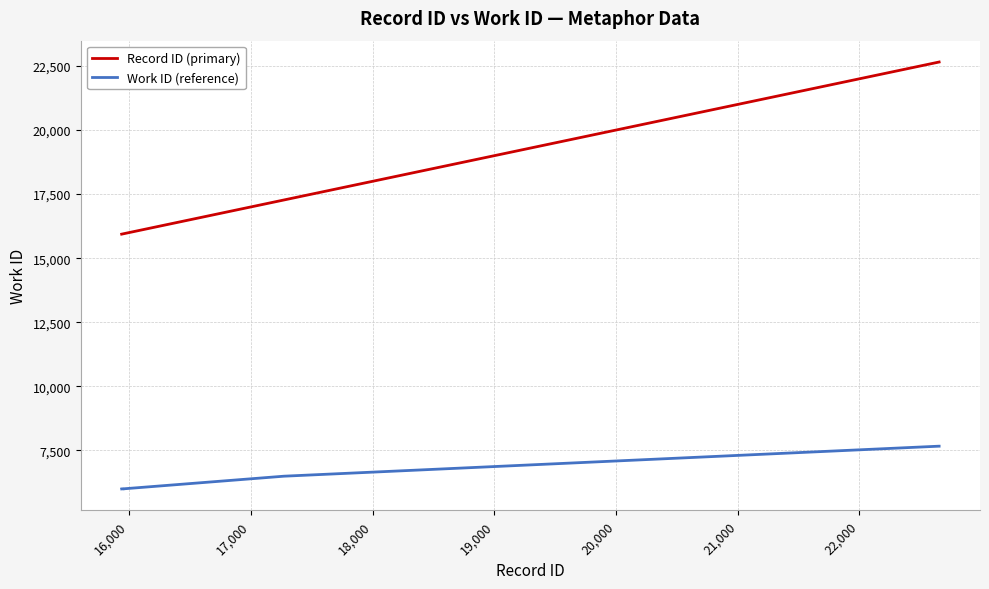

Which series has the largest range (max minus min)?

Record ID (primary)